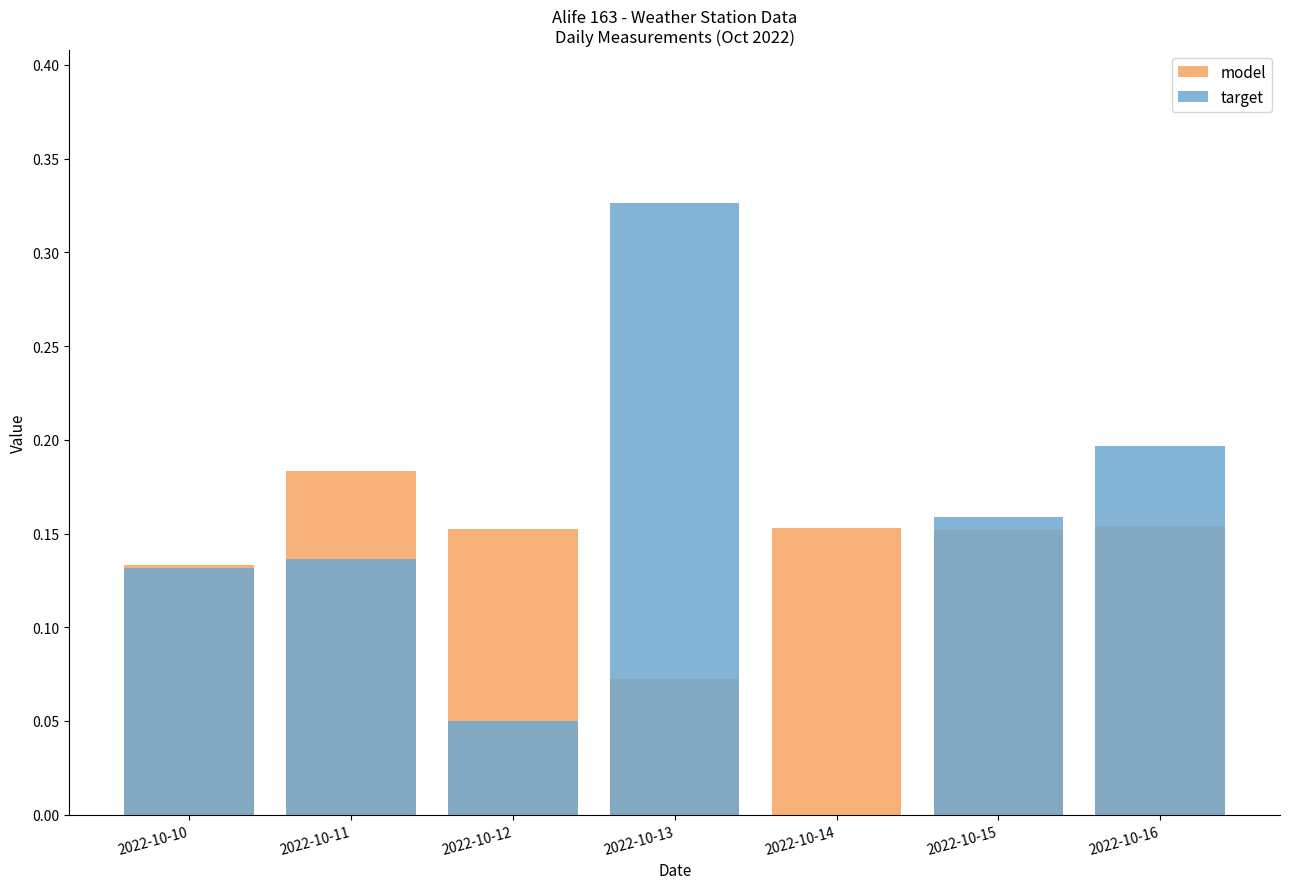

Reading left to right, extract all data points from this chart.

model: 2022-10-10=0.1	2022-10-11=0.2	2022-10-12=0.2	2022-10-13=0.1	2022-10-14=0.2	2022-10-15=0.2	2022-10-16=0.2
target: 2022-10-10=0.1	2022-10-11=0.1	2022-10-12=0.1	2022-10-13=0.3	2022-10-14=0.0	2022-10-15=0.2	2022-10-16=0.2